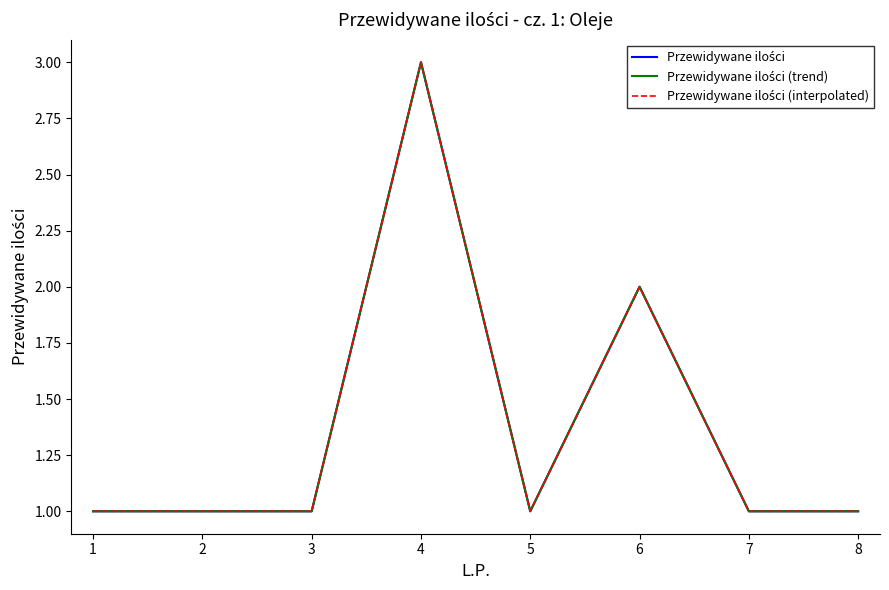

Does the chart display data point markers on the line(s)?

No